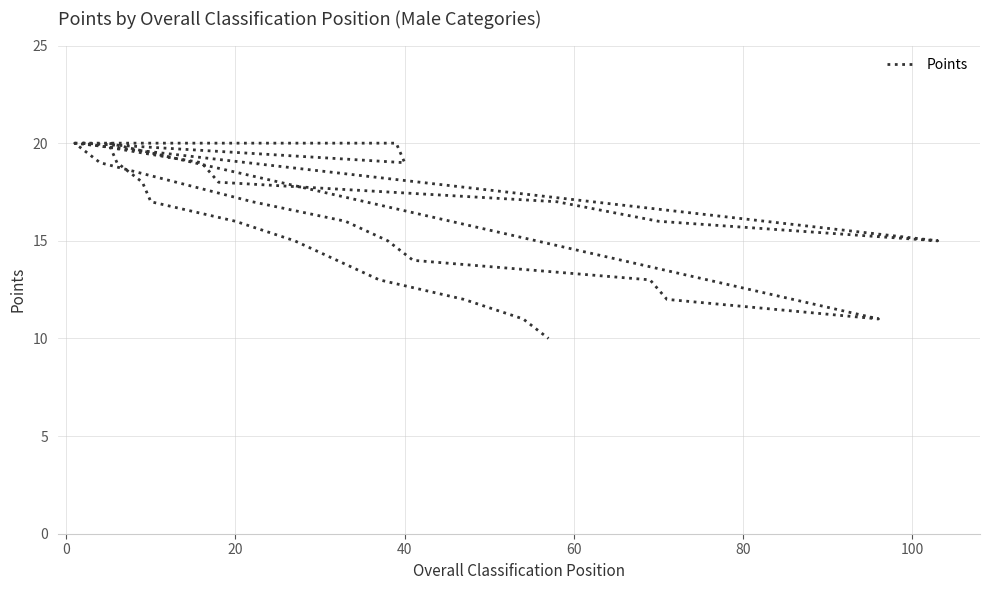

Where is the first local minimum?

40